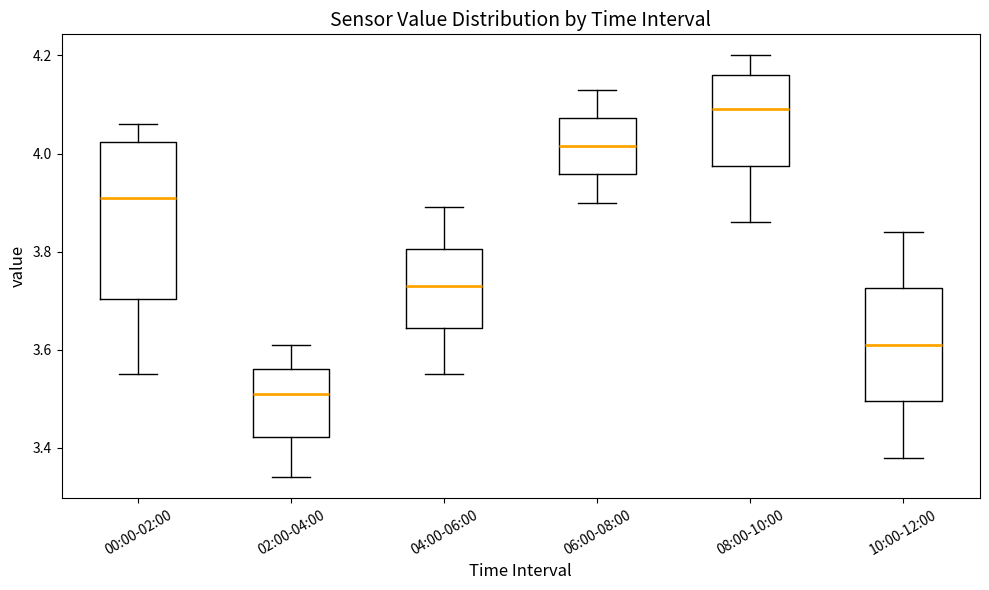

Reading left to right, transcribe this box plot: for each box, give where its median line is, the range the box spans, and where its two whiskers end, as read against the y-axis. The values are not printed on the chart, so give them approximately, as read against the axis.

00:00-02:00: median 3.92, box 3.70 to 4.02, whiskers 3.56 to 4.06
02:00-04:00: median 3.52, box 3.42 to 3.56, whiskers 3.34 to 3.62
04:00-06:00: median 3.74, box 3.64 to 3.80, whiskers 3.56 to 3.90
06:00-08:00: median 4.02, box 3.96 to 4.08, whiskers 3.90 to 4.14
08:00-10:00: median 4.10, box 3.98 to 4.16, whiskers 3.86 to 4.20
10:00-12:00: median 3.62, box 3.50 to 3.72, whiskers 3.38 to 3.84